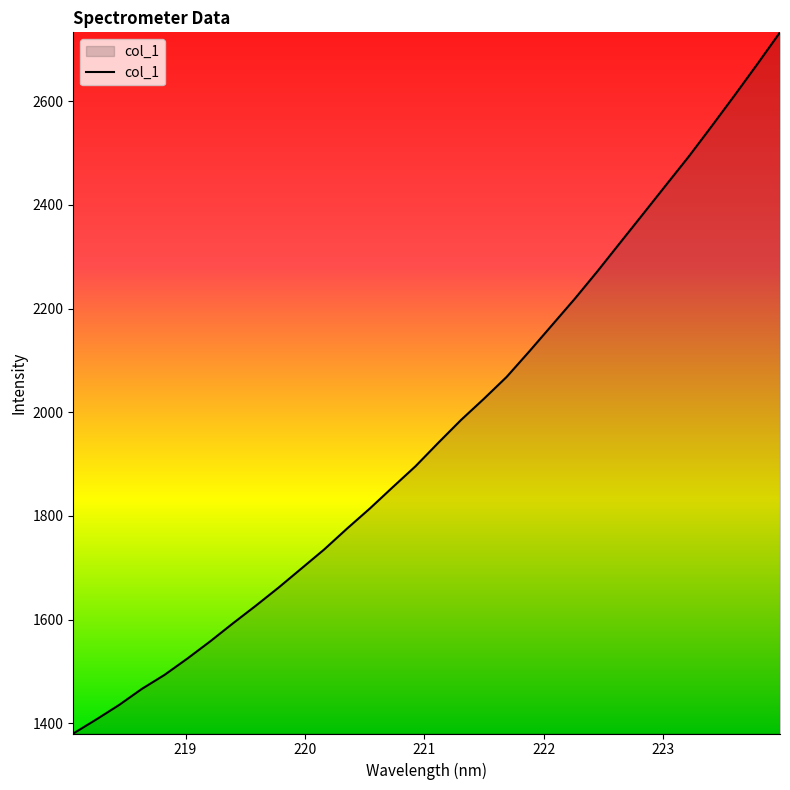

What is the greatest value displayed?

2733.0